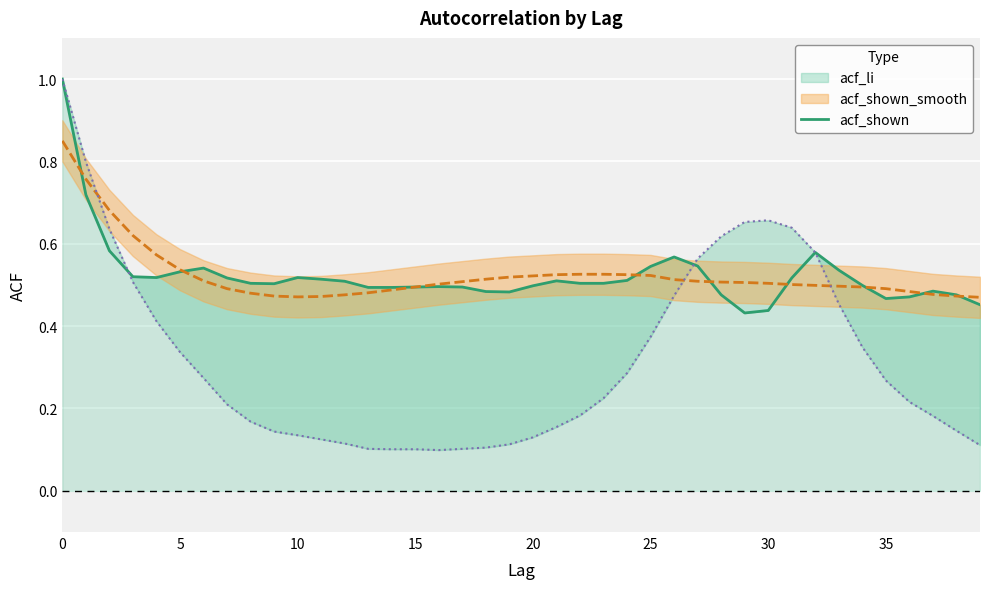

How many values are between 0 and 1?

40